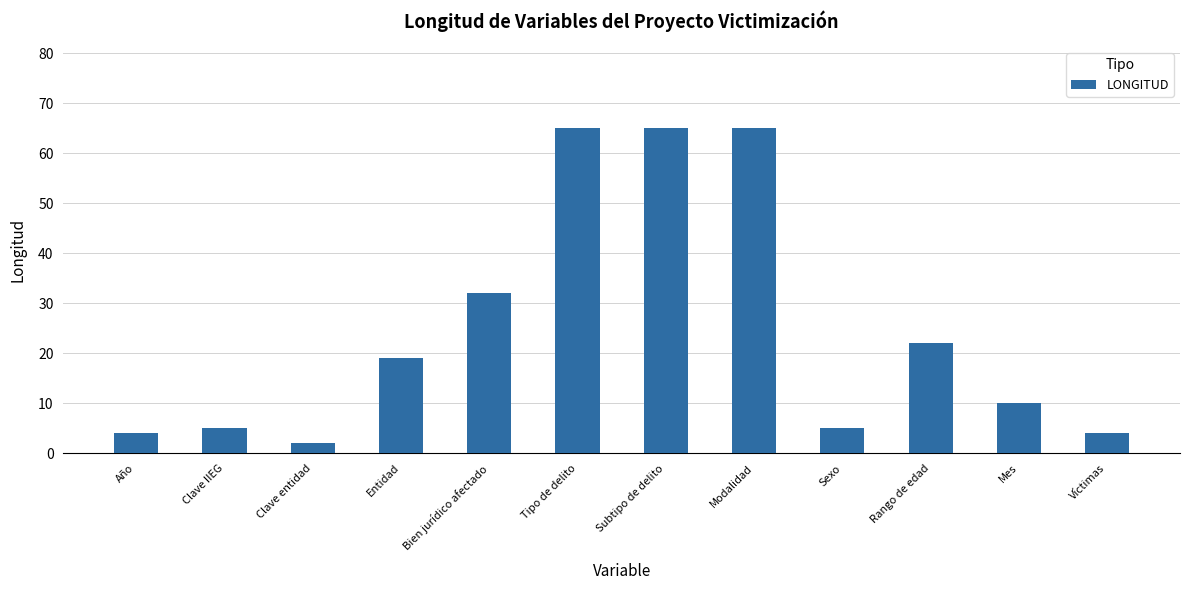

Which category has the lowest value across all series?

Clave entidad